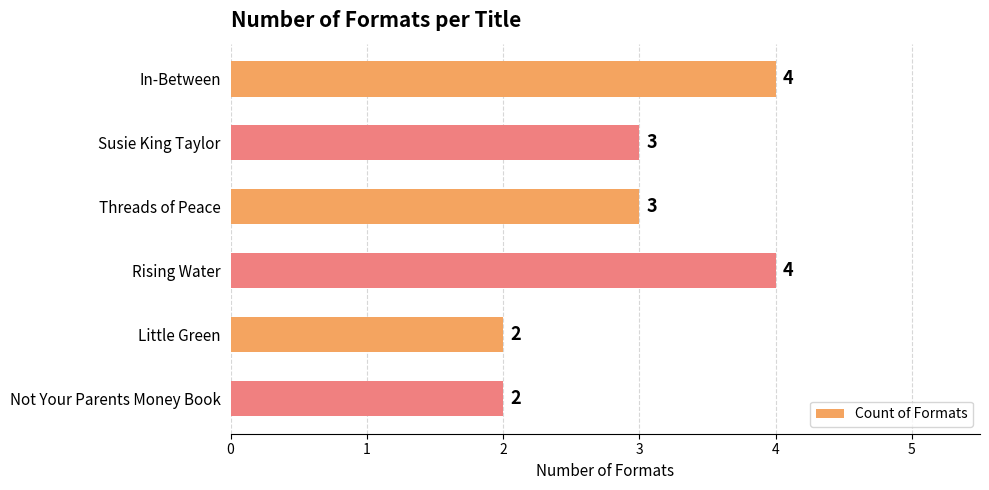

What is the ratio of the value at Not Your Parents Money Book to the value at Threads of Peace?

0.7